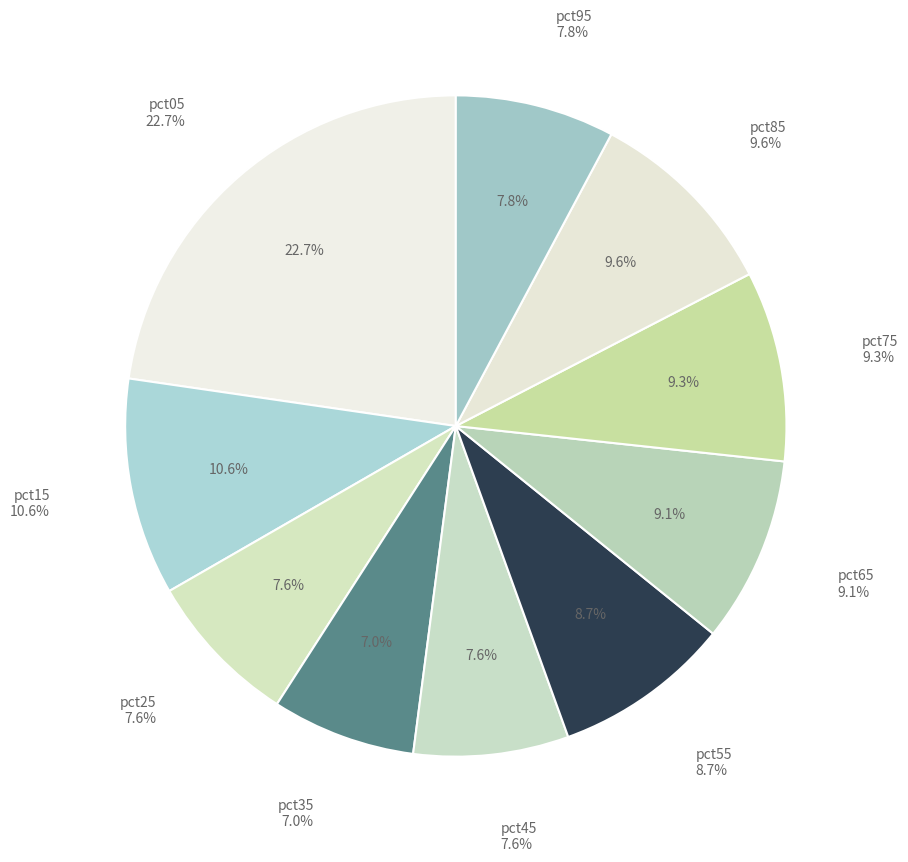

The pct15 slice represents 11% of the pie. True or false?

True